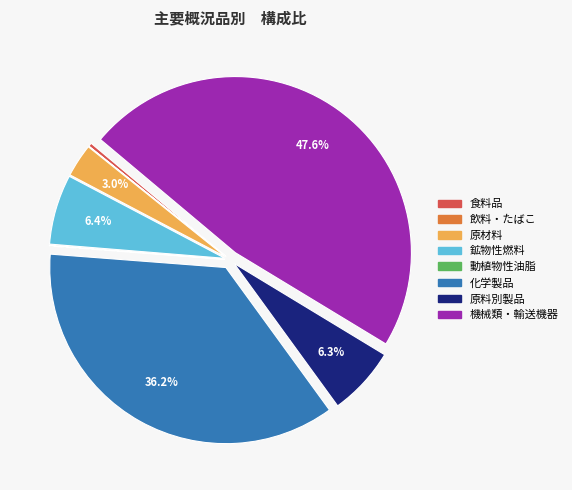

Does any single category account for the majority?

No